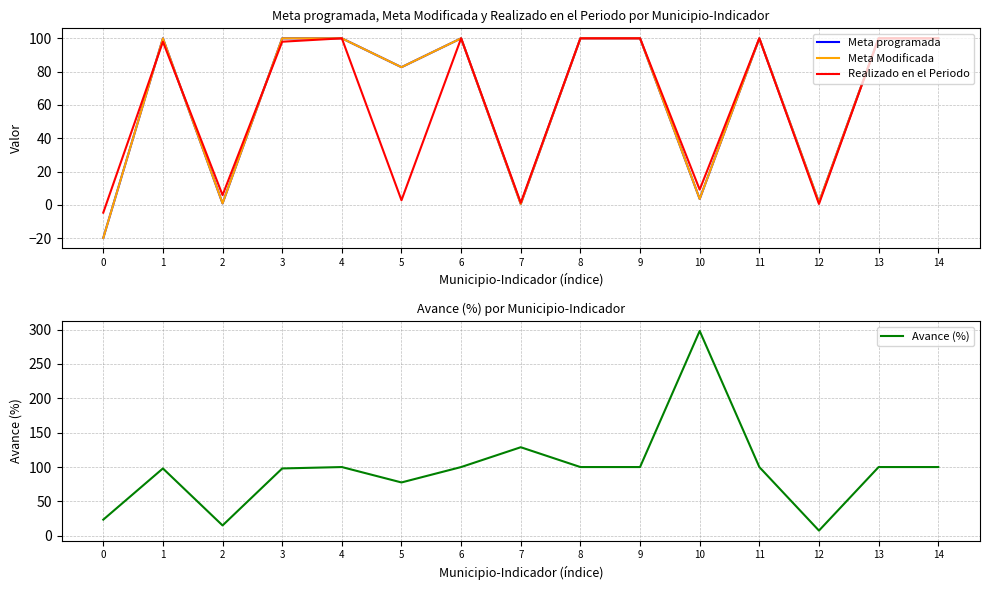

Where is the first local minimum for Meta programada?

2